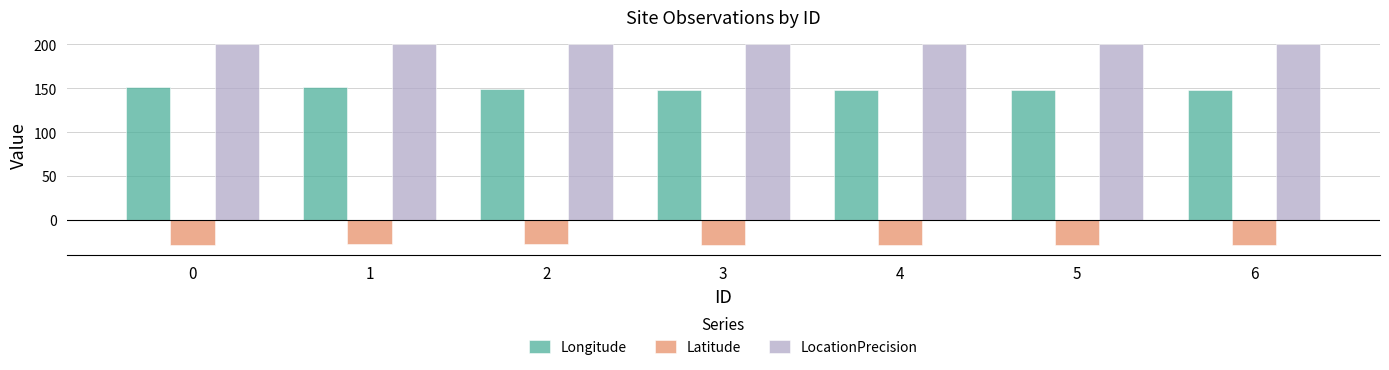

What is the minimum value shown in the chart?

-28.8